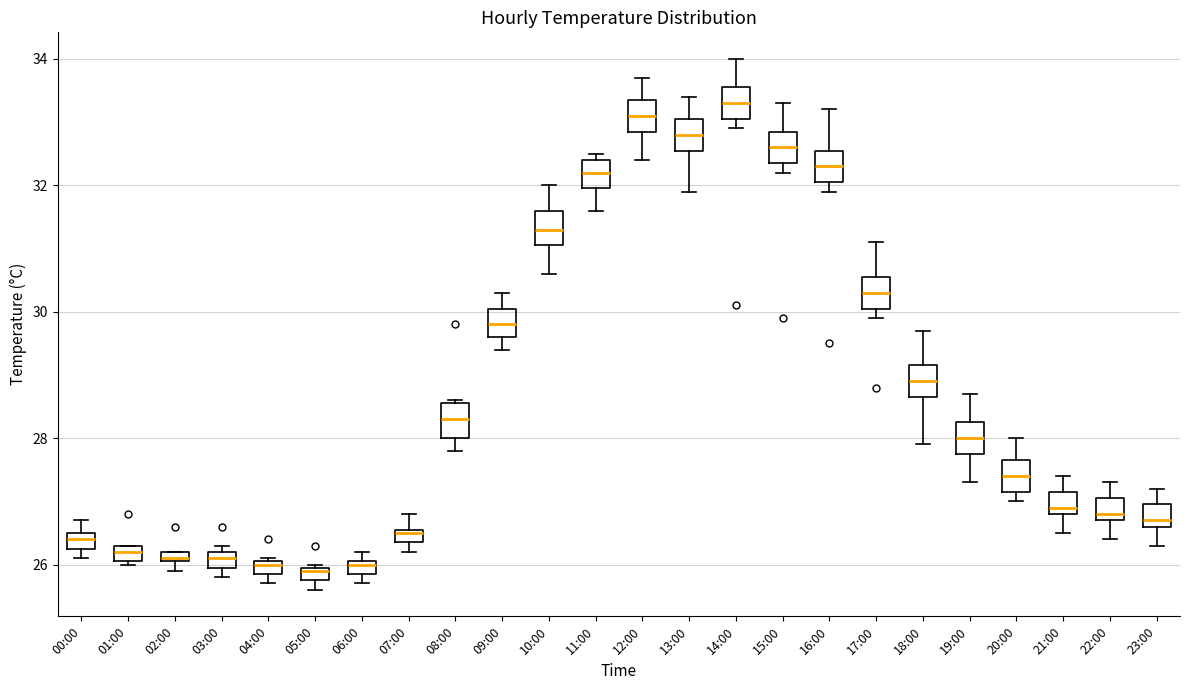

Where does the median line of the box for 11:00 sit on the y-axis? The values are not printed on the chart, so give them approximately, as read against the axis.

32.2